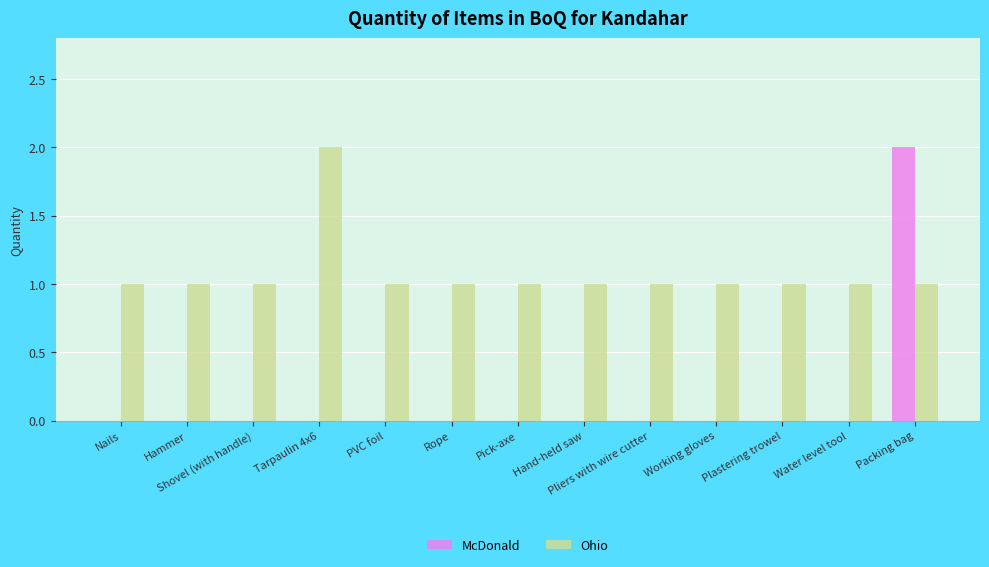

At which label does McDonald reach its peak?

Packing bag